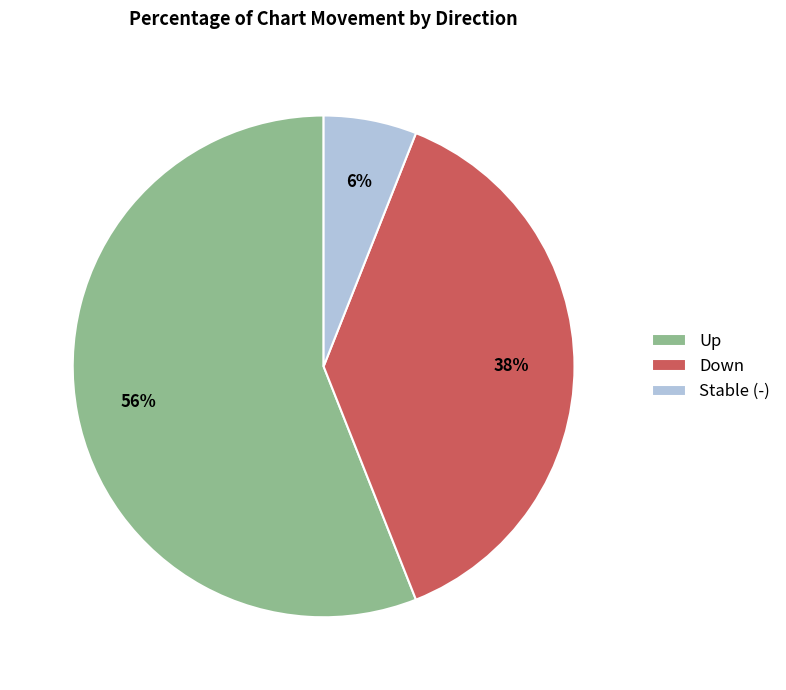

What is the smallest slice in the pie chart?

Stable (-)